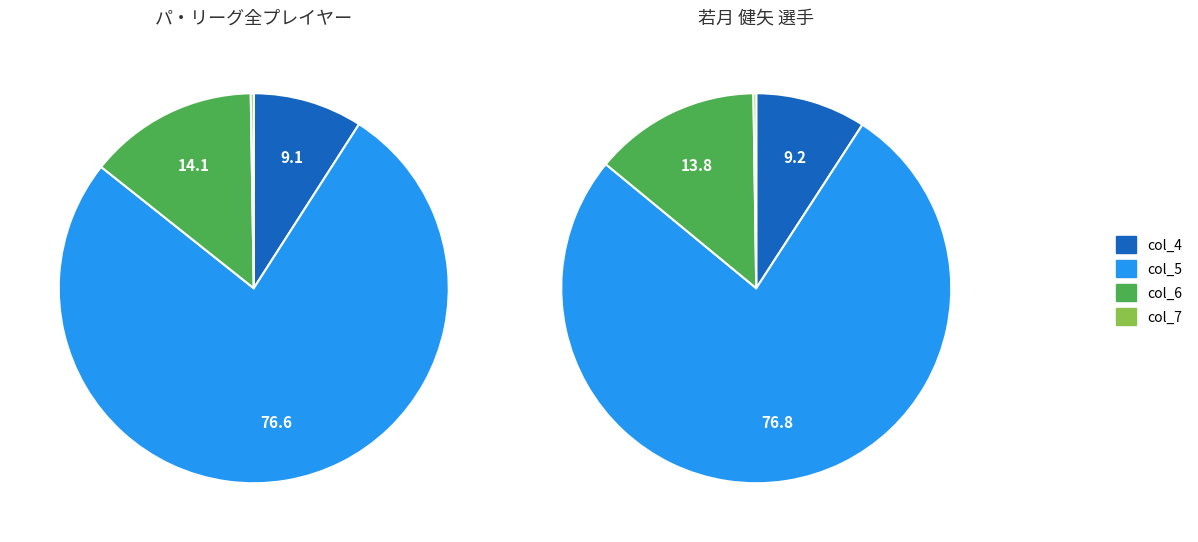

At 30, list the series in order from largest to smallest.

col_5, col_6, col_4, col_7